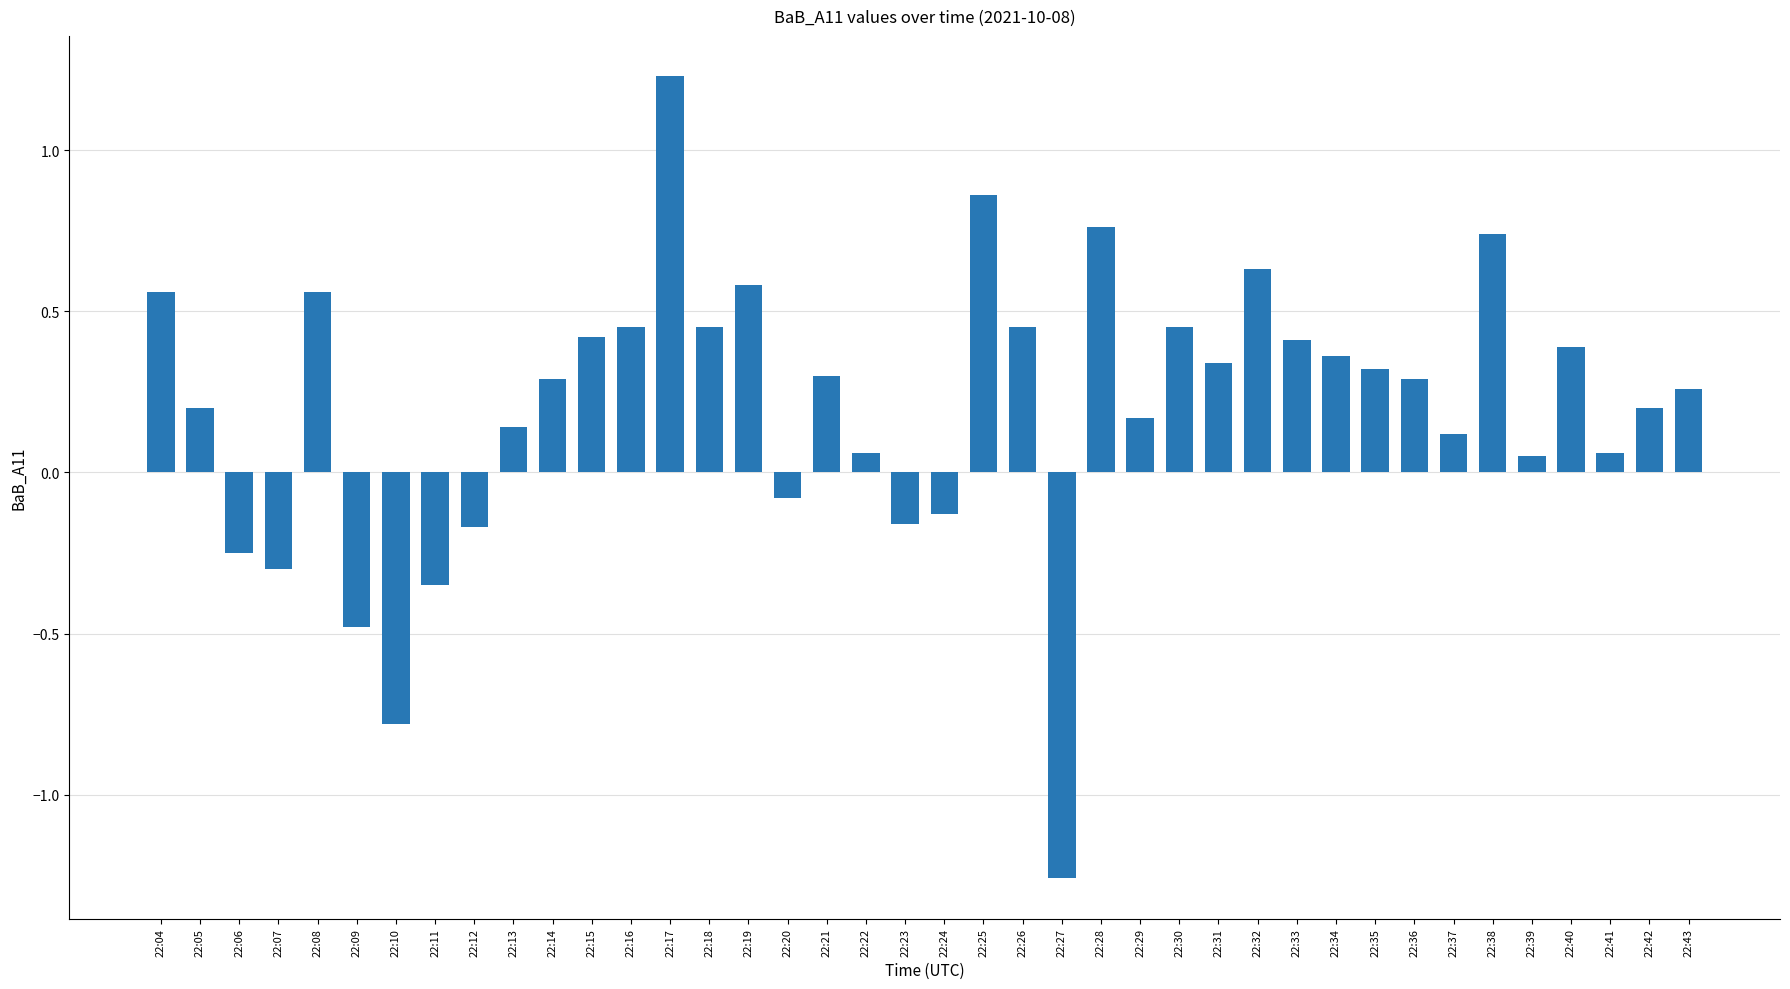

What is the difference between the maximum and second lowest values?

2.0